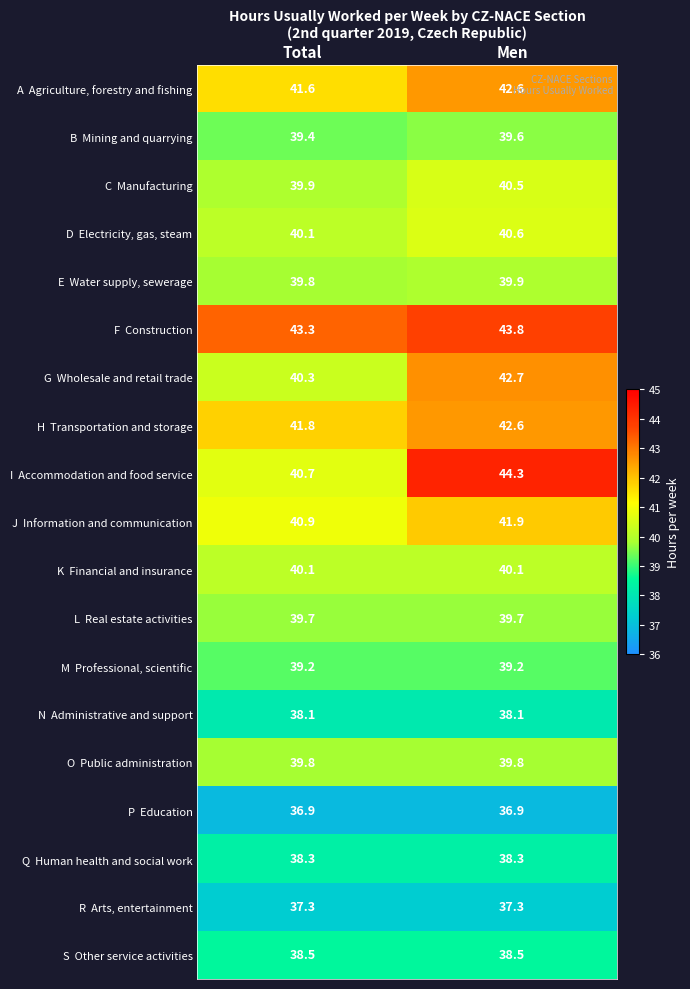

What is the minimum value shown in the chart?

36.9